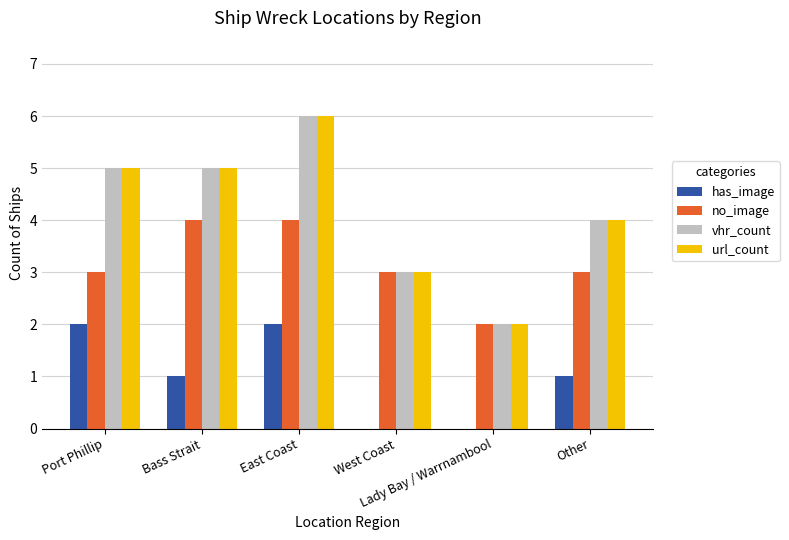

Are the bars grouped side by side (vs. stacked)?

Yes